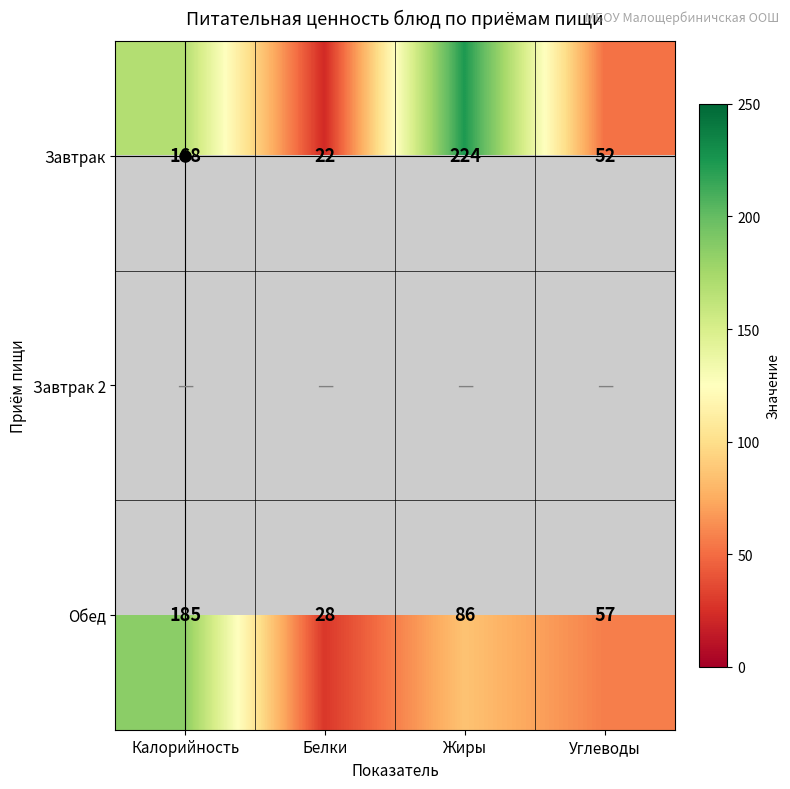

At how many categories does at least one series exceed 205?

1